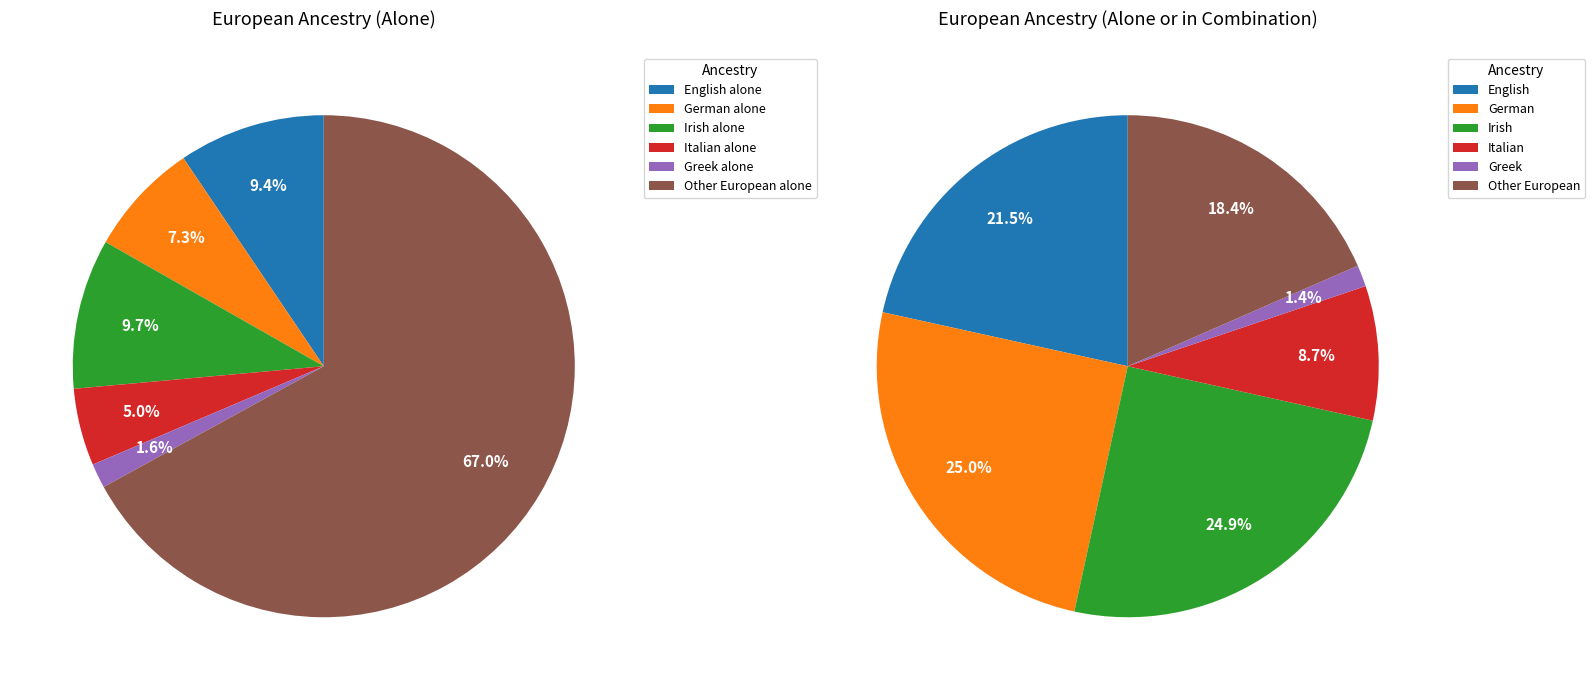

How much of the chart is everything except Other European alone?

33.0%